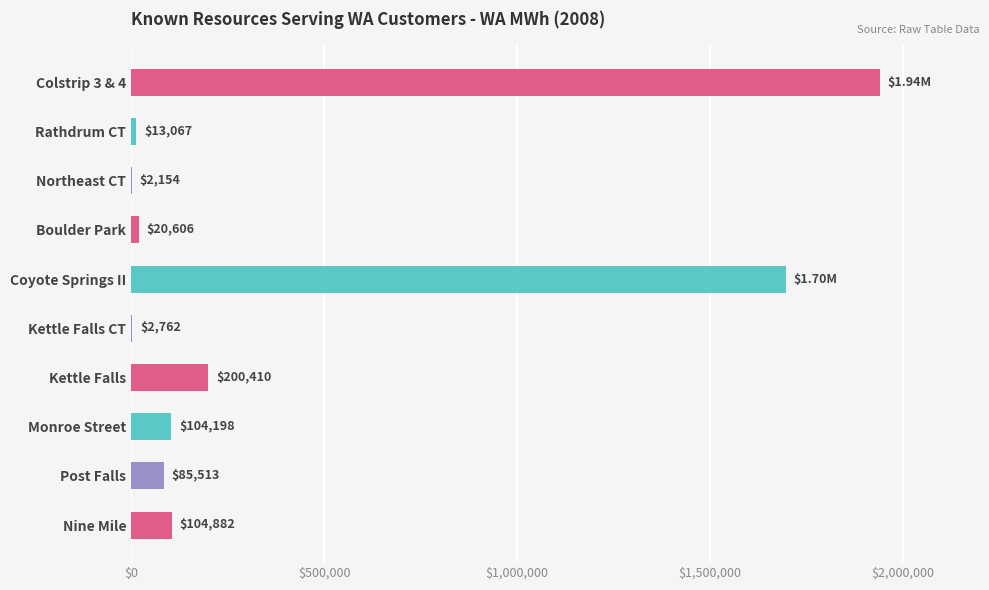

What is the change in value from Northeast CT to Boulder Park?

+18452.0